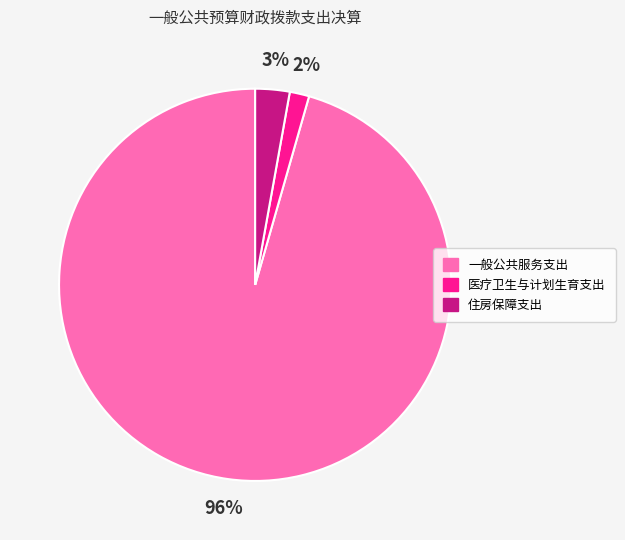

To the nearest percent, what is the average slice percentage?

33%